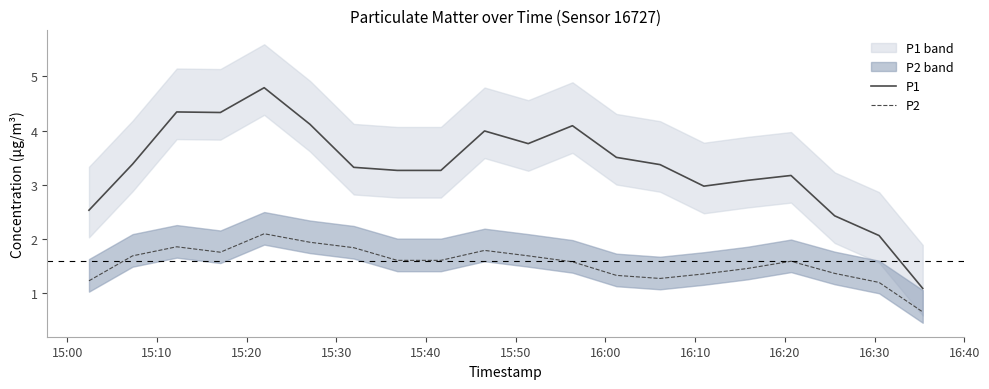

What is the highest value of the P2 series?

2.1